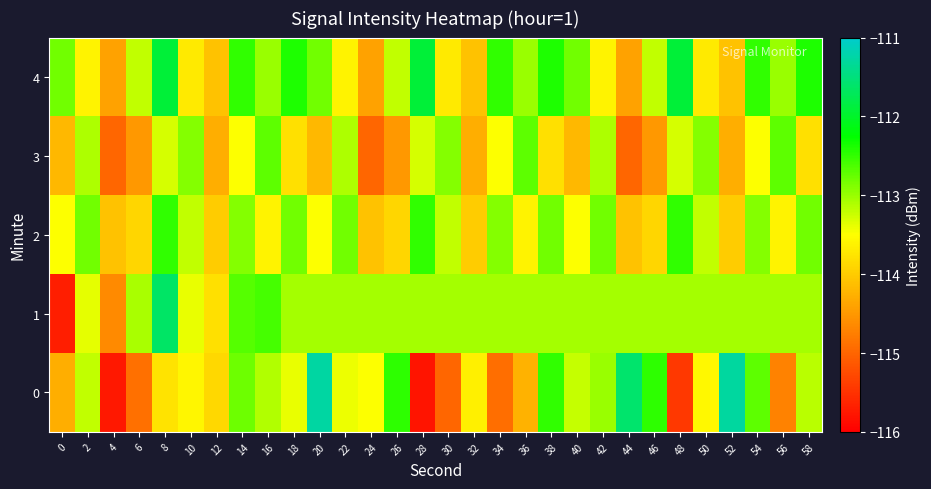

Between 40 and 48, which is larger?

40